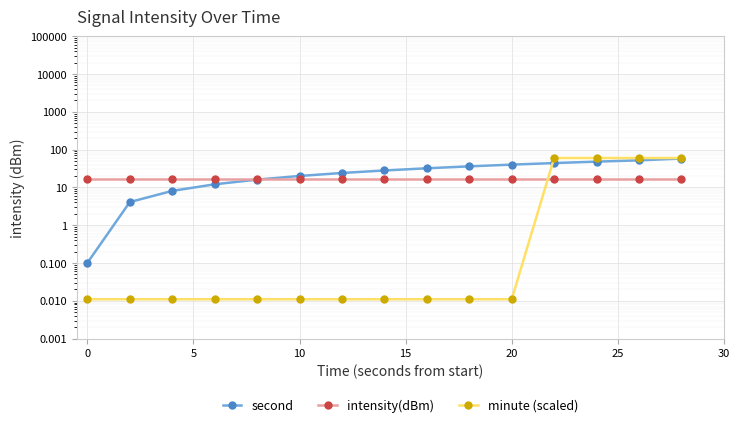

How many categories are shown in the chart?

15